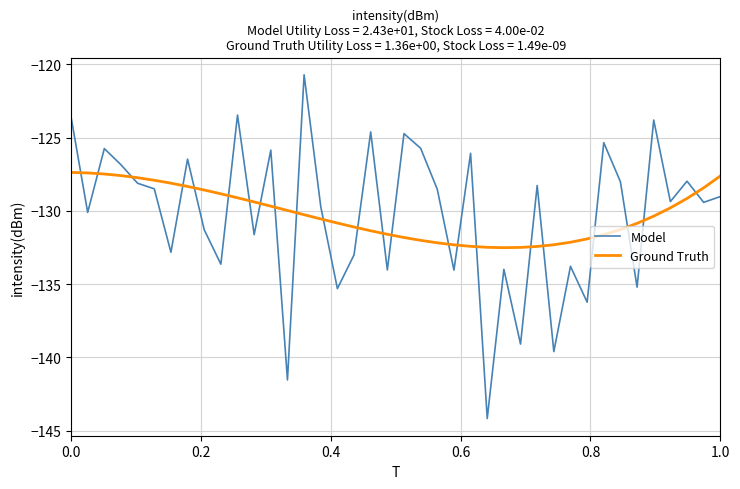

What is the maximum value for Ground Truth?

-127.4